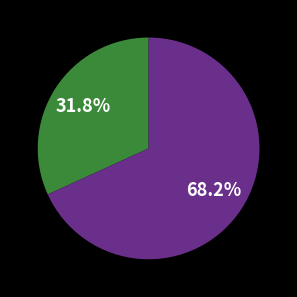

Is there a majority slice in this chart?

Yes